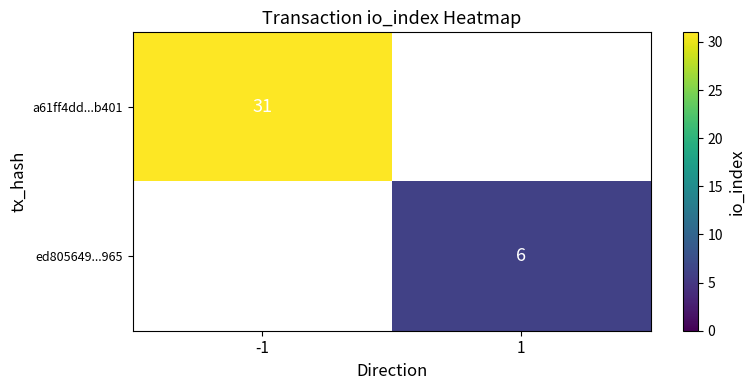

How many values in the a61ff4dd...b401 series are below 31?

1